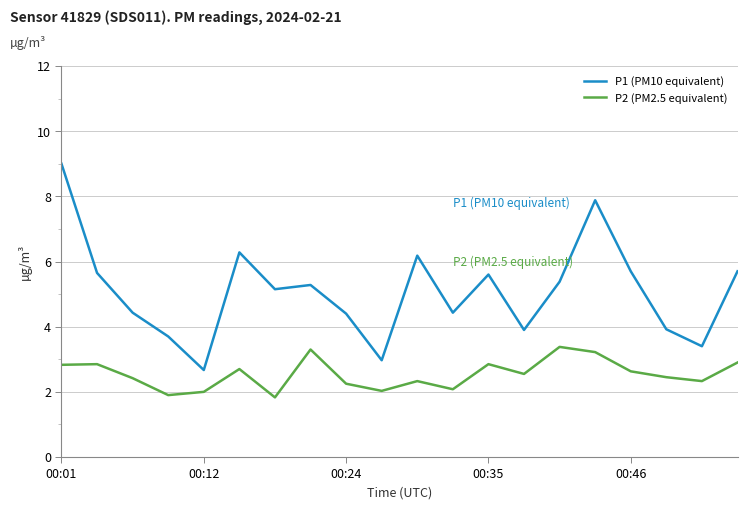

Which series has the widest spread of values?

P1 (PM10 equivalent)